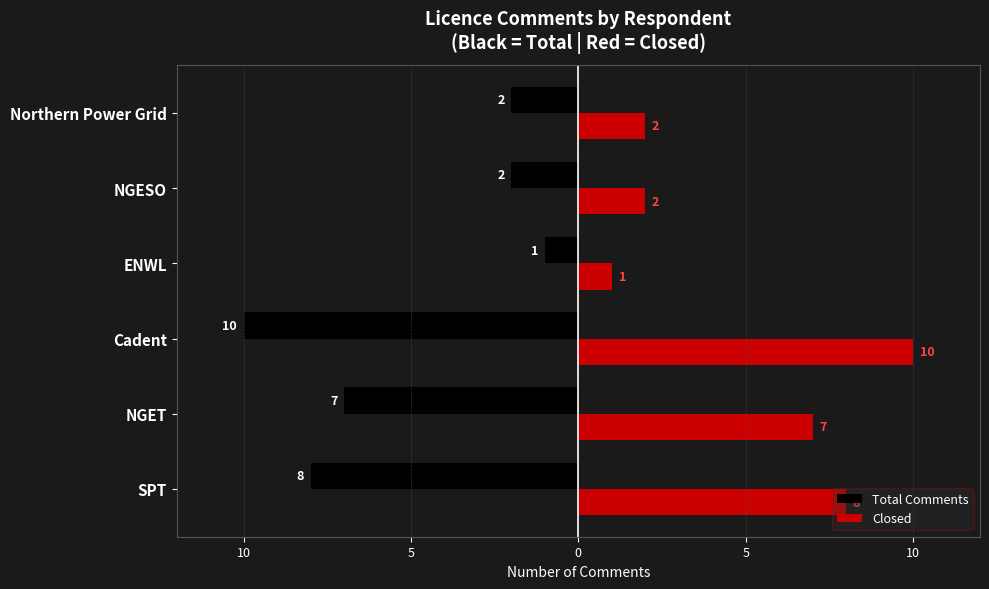

What are all the series names shown in the legend?

Total Comments, Closed